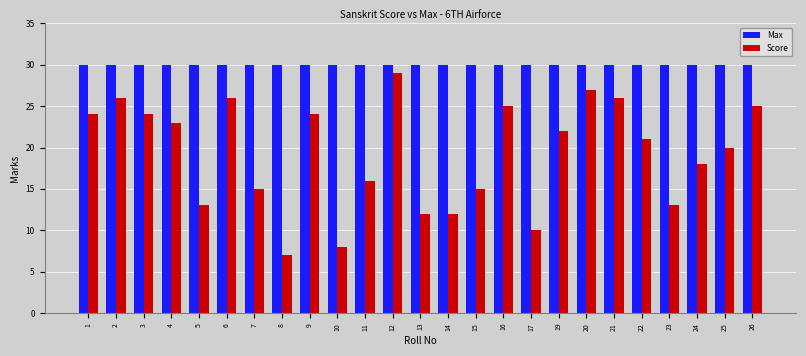

Does the chart contain any negative values?

No